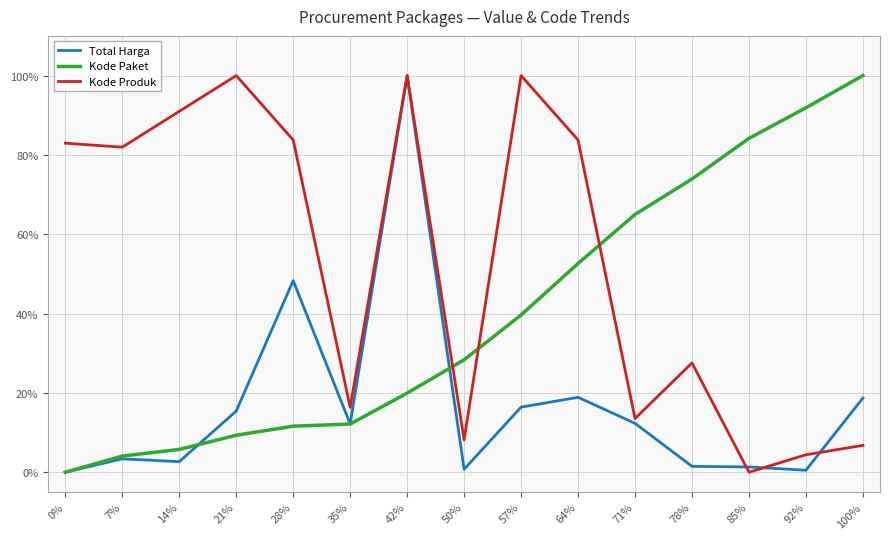

What position from the left is 71%?

11